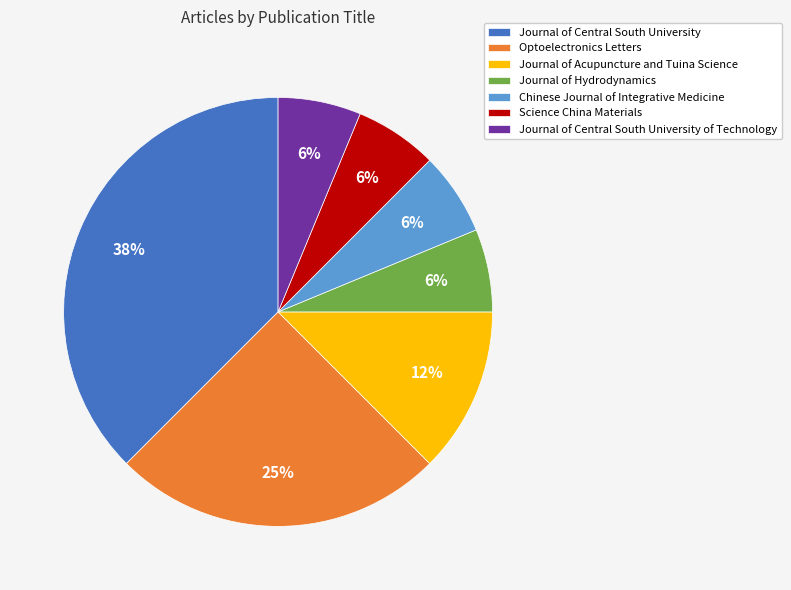

Is it true that Journal of Central South University is 48% of the pie?

False